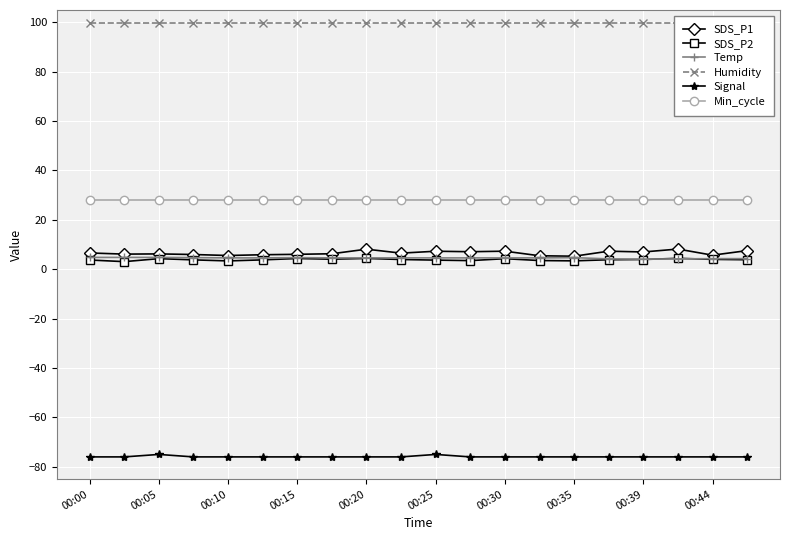

How many interior local peaks does the Signal series have?

2